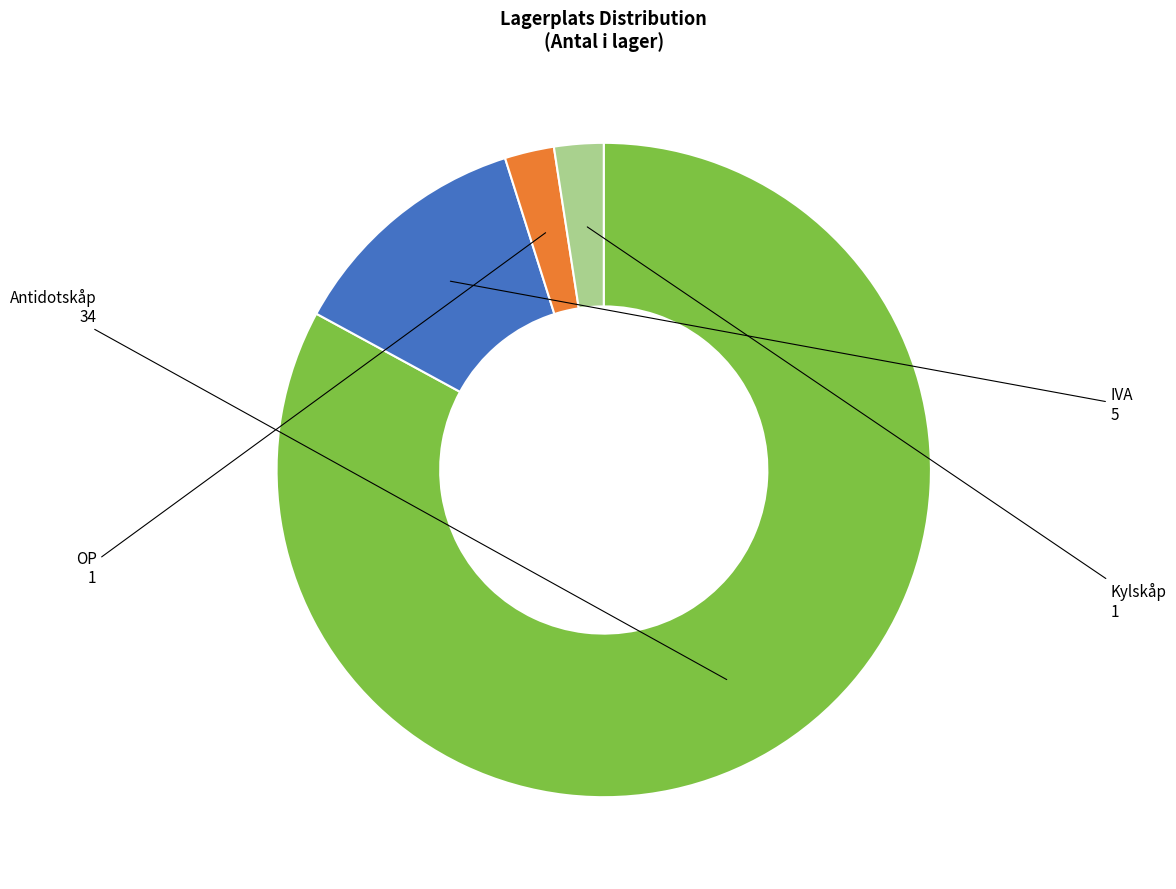

True or false: IVA accounts for 12% of the total.

True